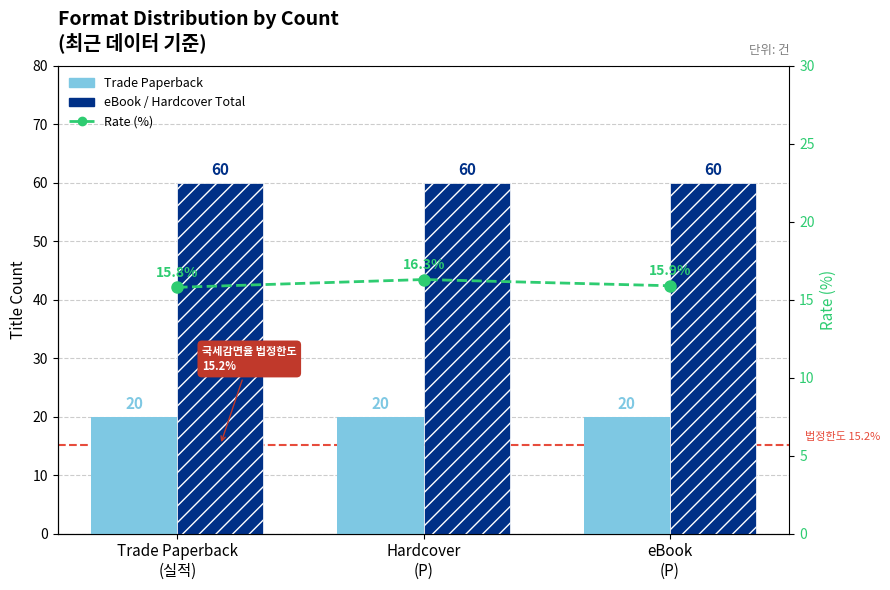

True or false: eBook / Hardcover Total has a value of 60.0 at Hardcover
(P).

True